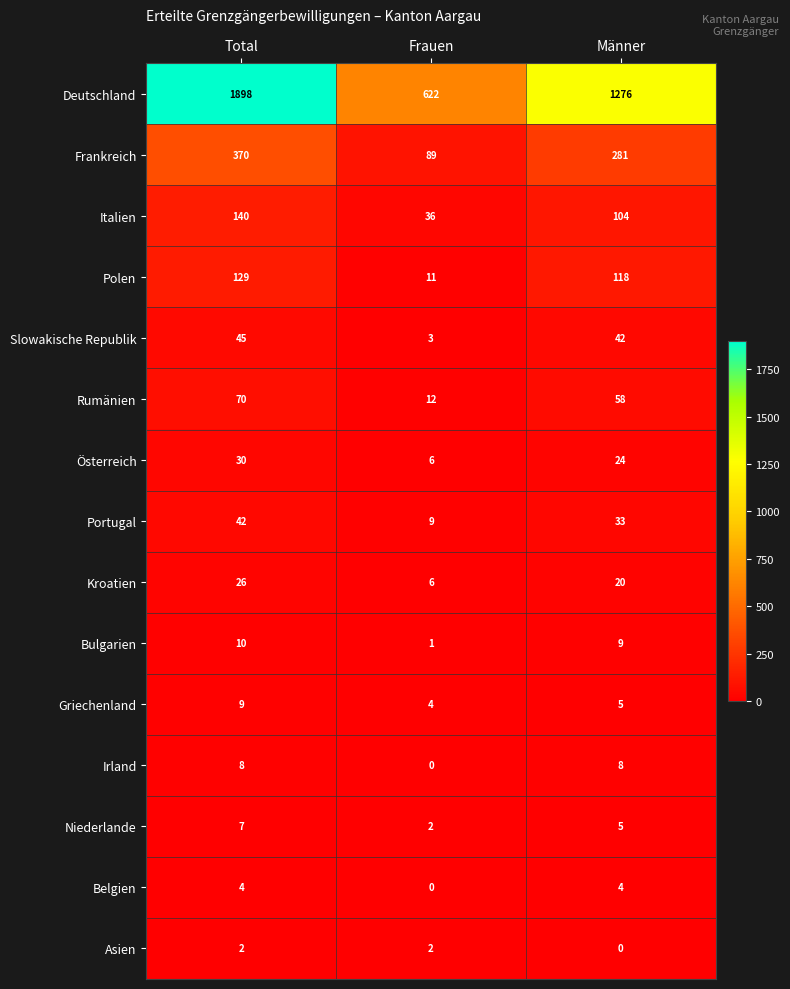

At which category is the sum across all series the highest?

Total